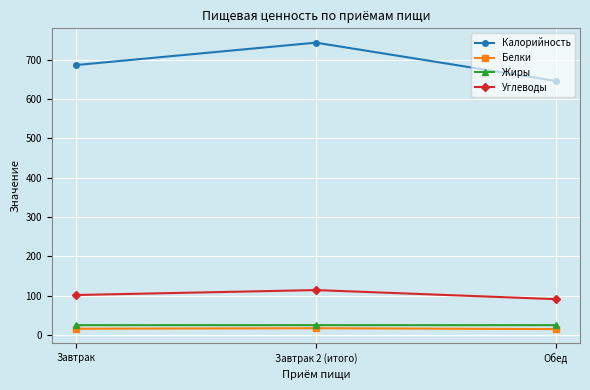

Count the number of categories in the chart.

3